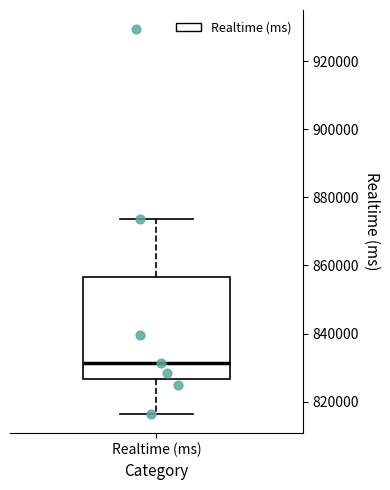

Transcribe this box plot: give where the median line is, the range the box spans, and where the two whiskers end, as read against the y-axis. The values are not printed on the chart, so give them approximately, as read against the axis.

median 832000, box 826000 to 856000, whiskers 816000 to 874000